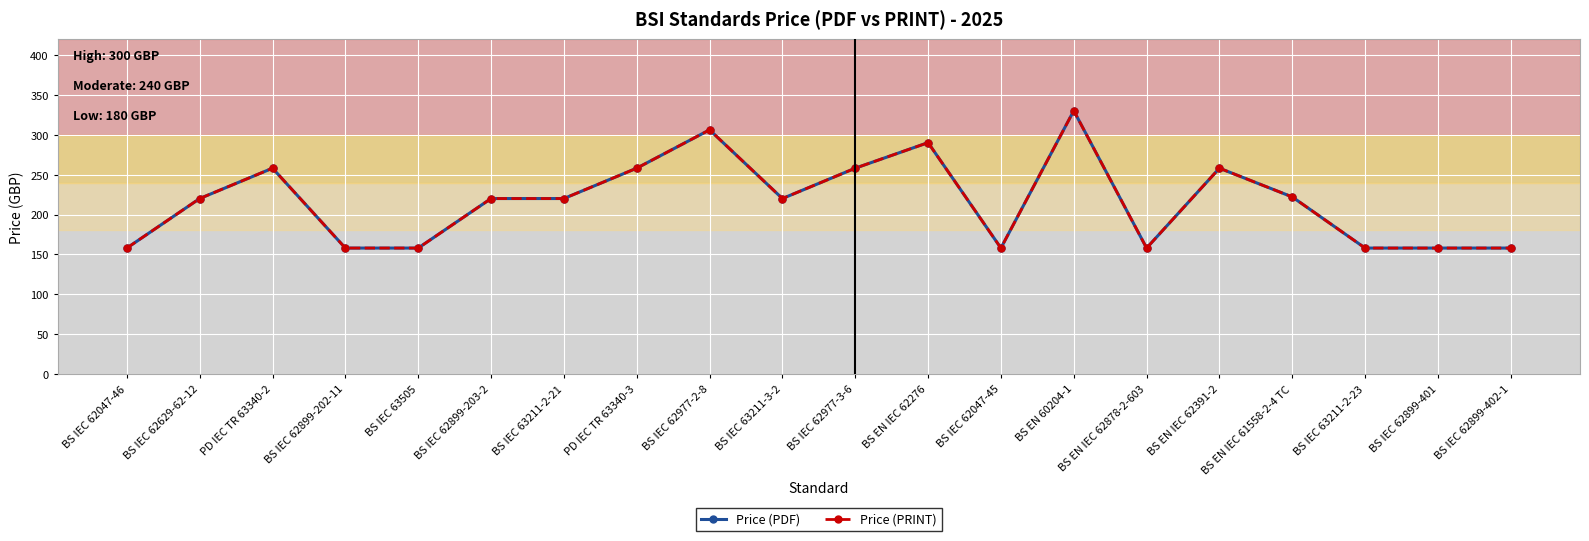

What is the total value across all series at BS EN IEC 62276?

580